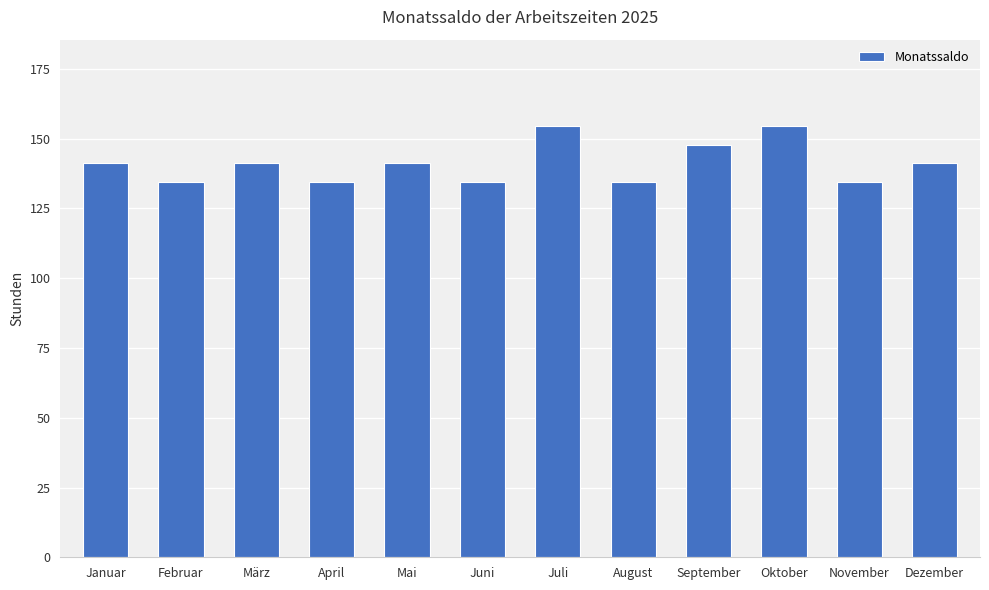

What is the label of the 5th bar from the right?

August